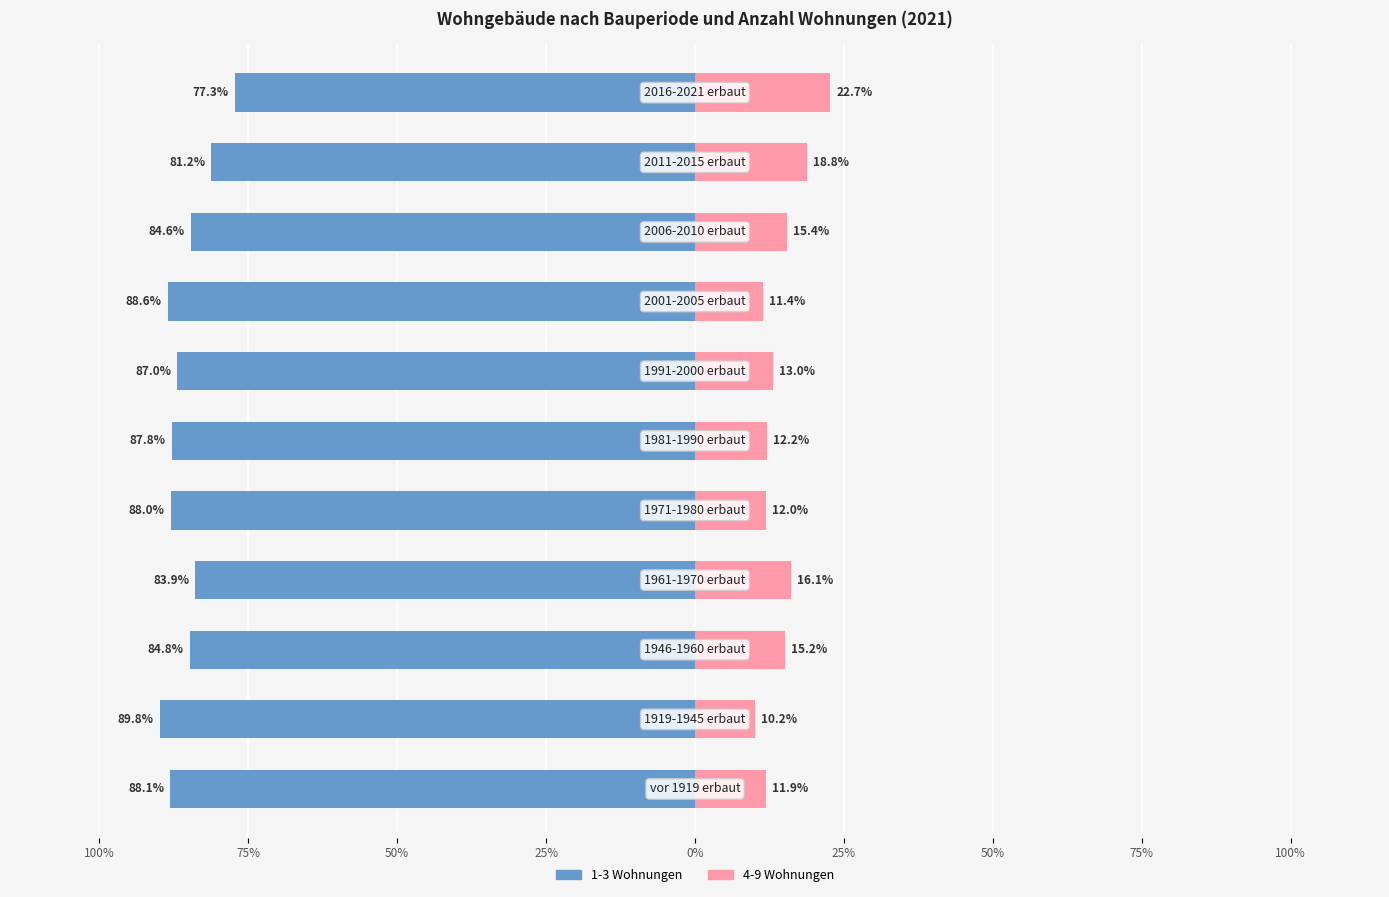

What is the difference between the 4+ Wohnungen (rechts) values at 50% and 25%?

0.9